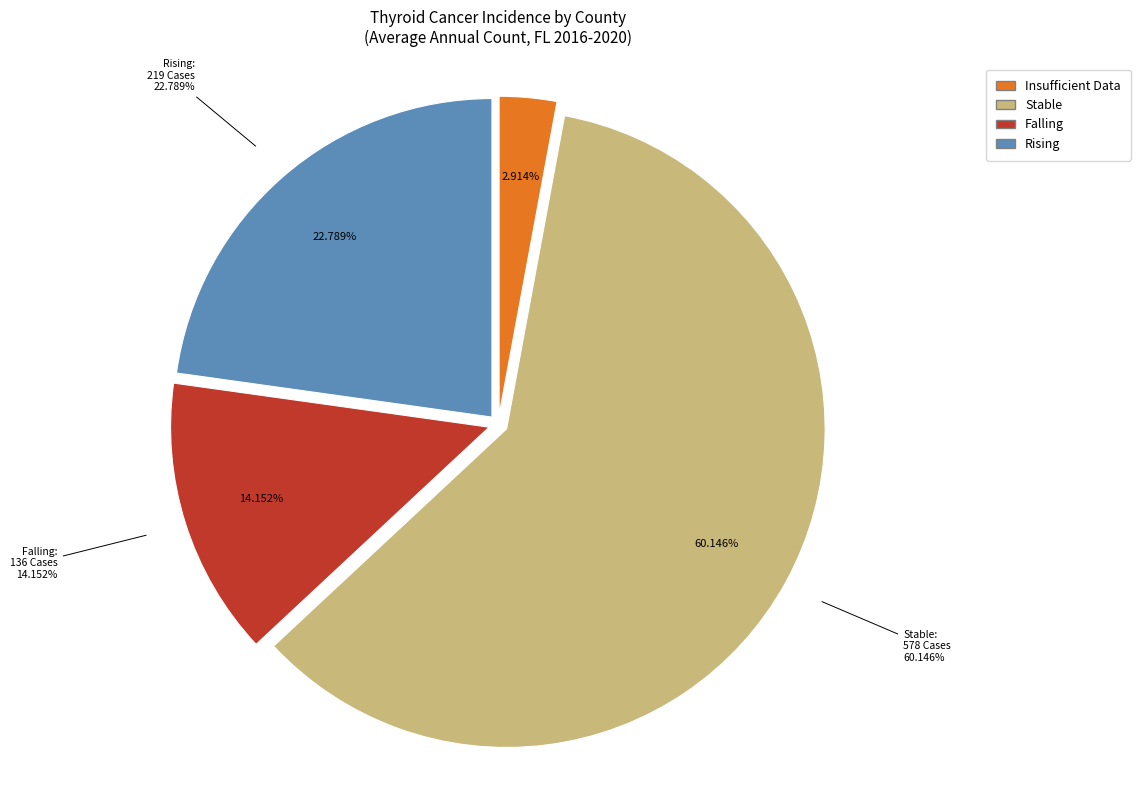

Does any single category account for the majority?

No